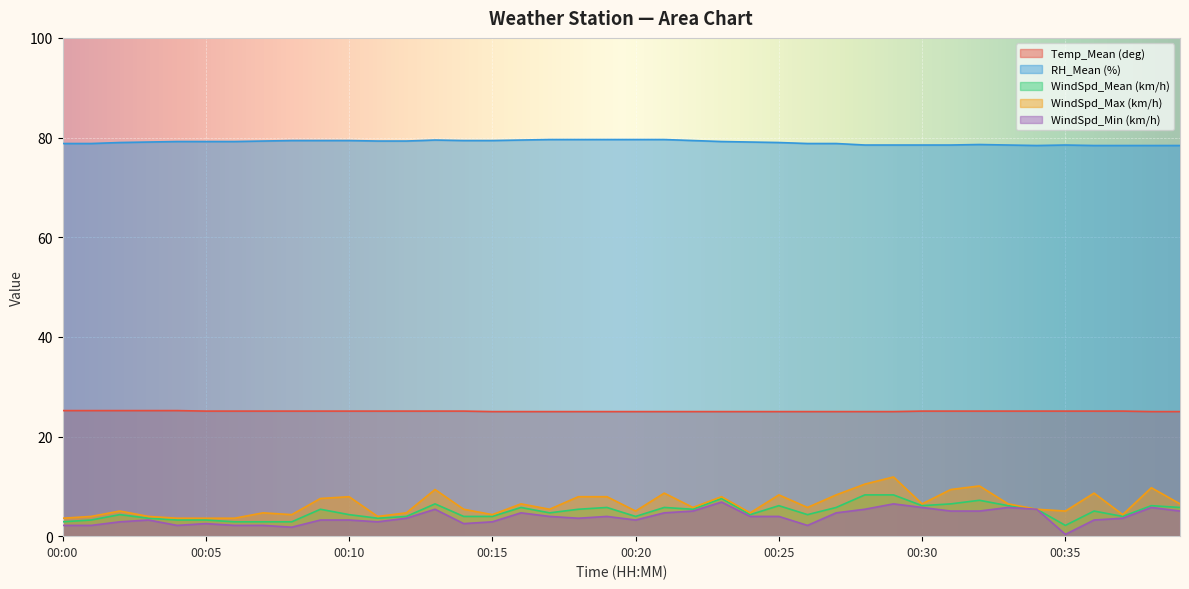

Where is the first local maximum for WindSpd_Max (km/h)?

00:02